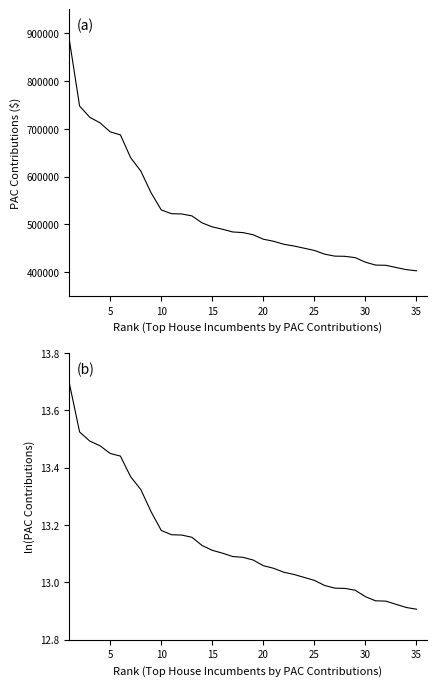

What is the highest value of the ln(PAC Contributions) series?

13.7